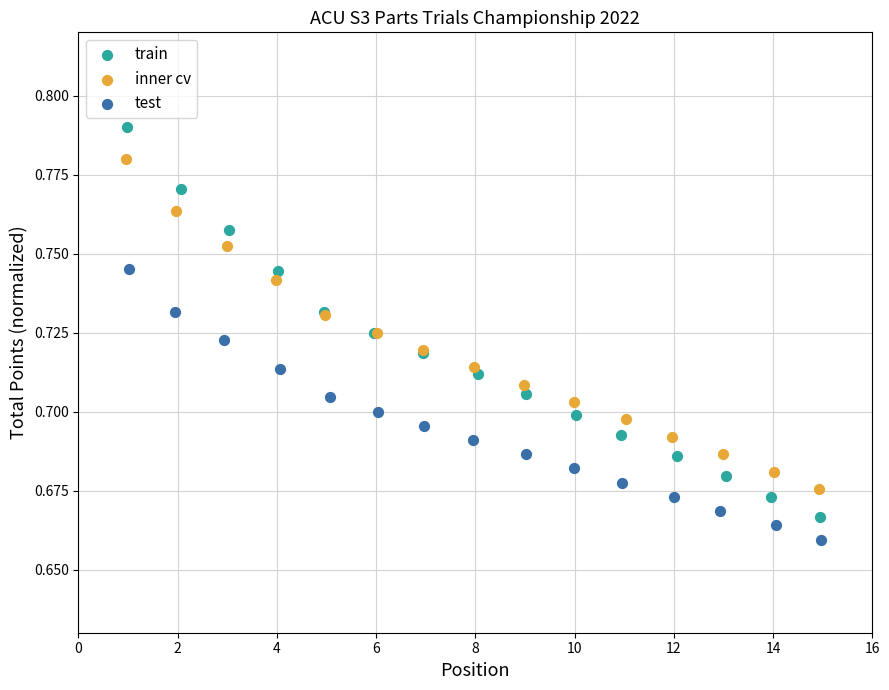

Which series reaches the minimum Y coordinate?

test